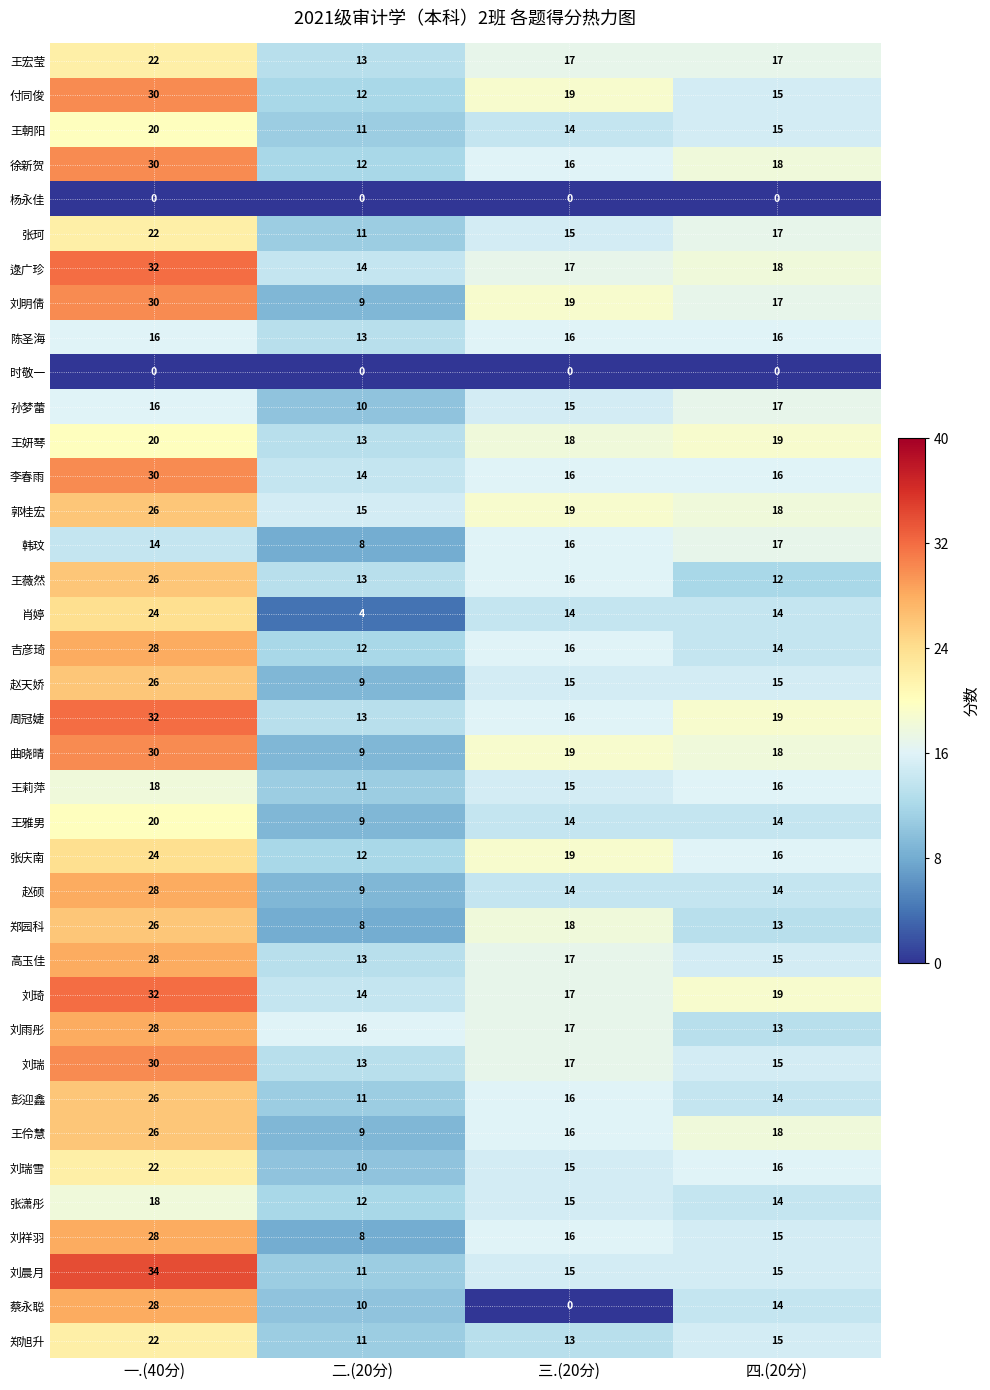

What is the difference between the 孙梦蕾 values at 二.(20分) and 一.(40分)?

6